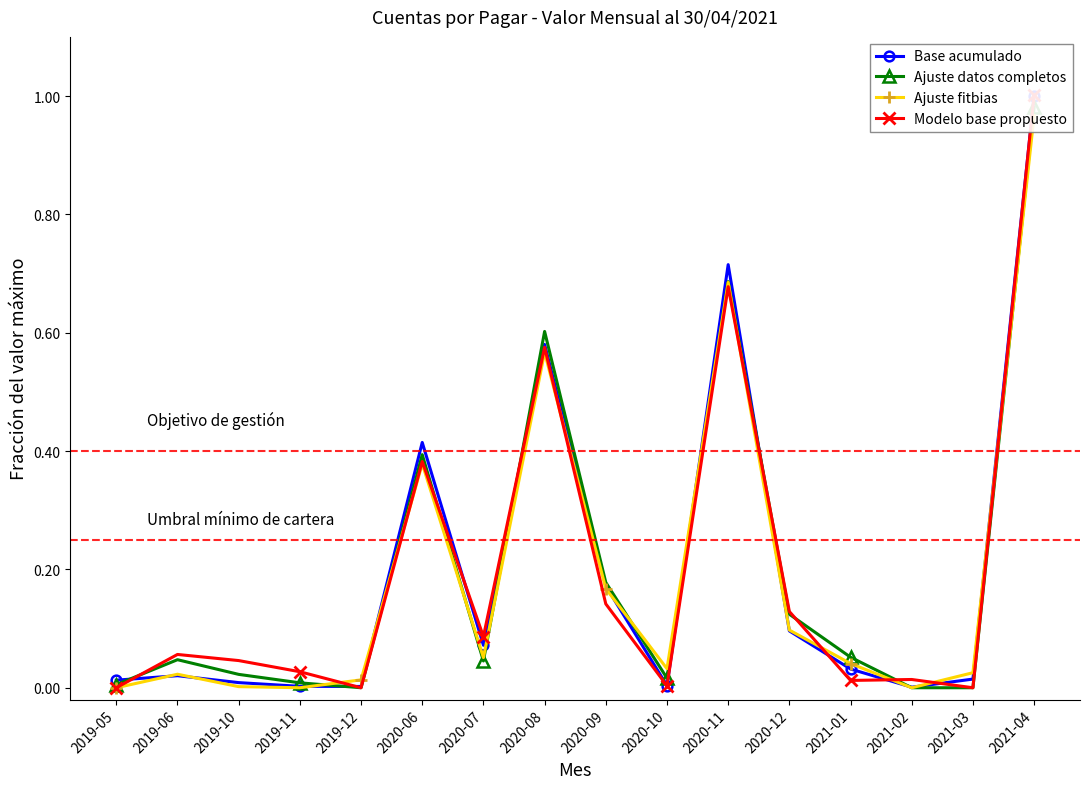

Is this an area chart (filled region under the line)?

No